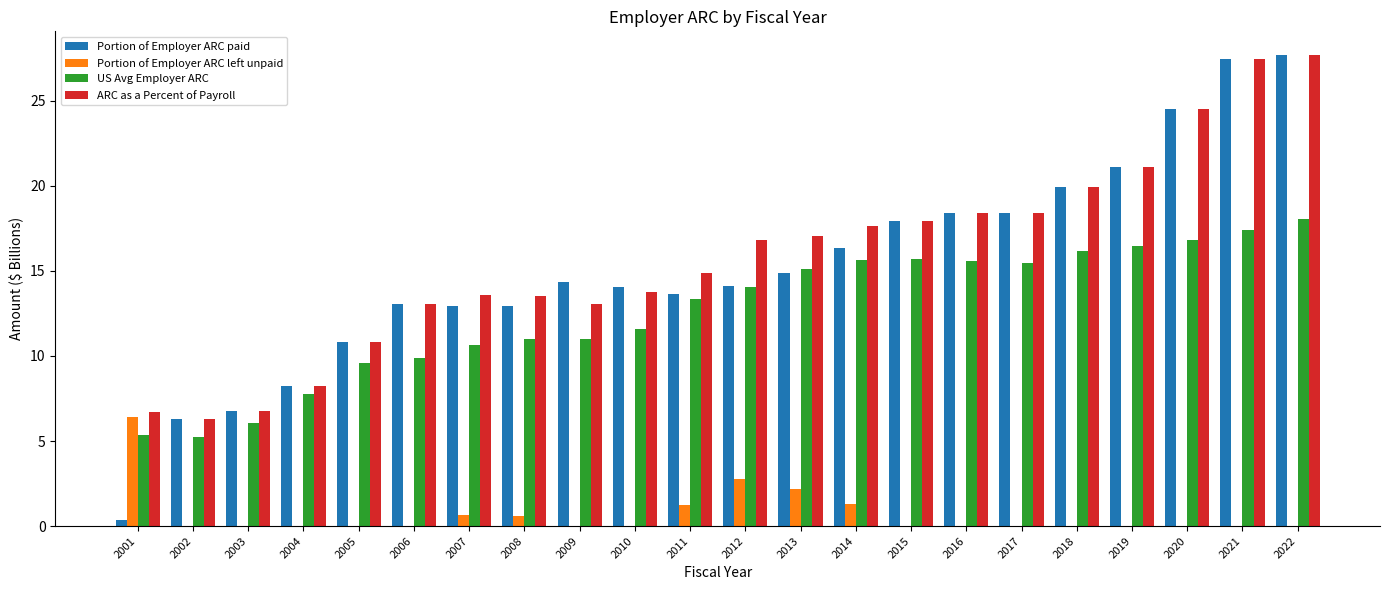

Are the bars grouped side by side (vs. stacked)?

Yes